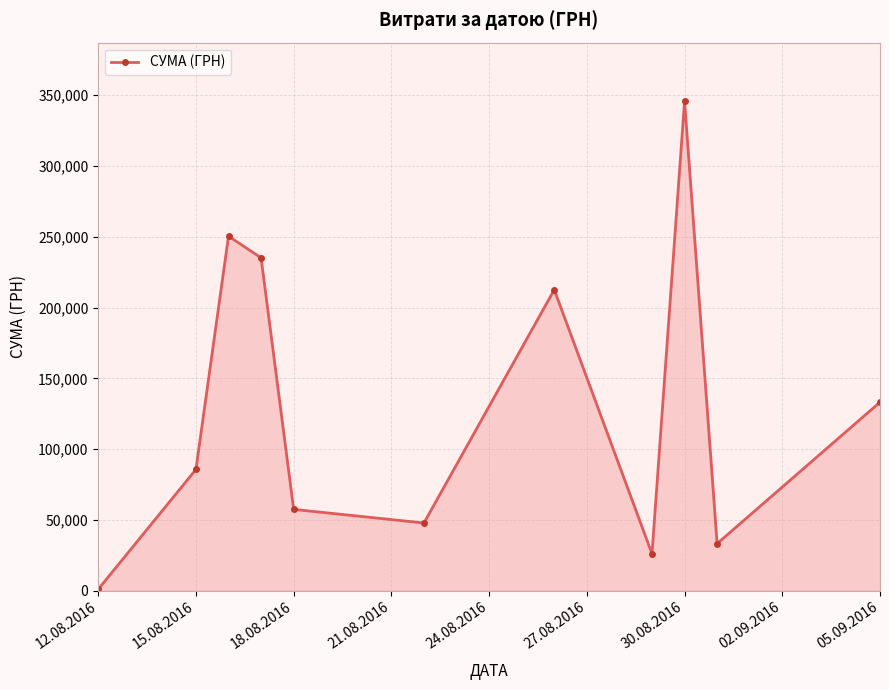

What is the maximum value shown in the chart?

345687.3